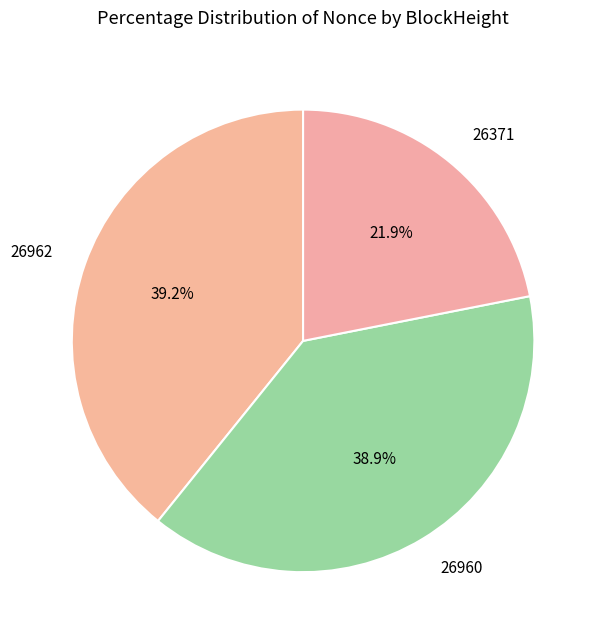

Which has a higher value, 26960 or 26371?

26960